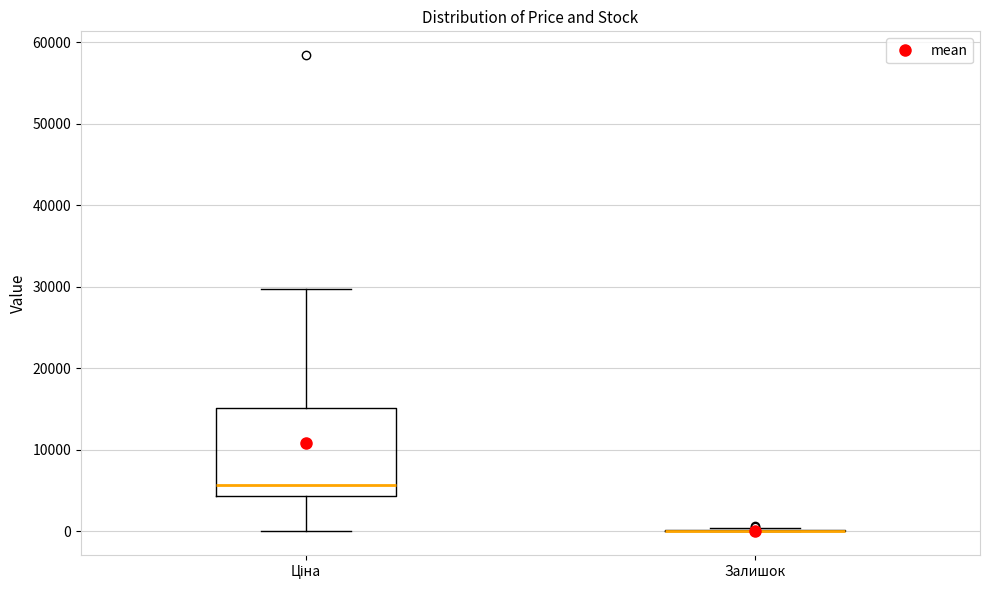

Reading left to right, transcribe this box plot: for each box, give where its median line is, the range the box spans, and where its two whiskers end, as read against the y-axis. The values are not printed on the chart, so give them approximately, as read against the axis.

Ціна: median 6000, box 4000 to 15000, whiskers 0 to 30000
Залишок: box collapsed to a line at 0, whiskers 0 to 0